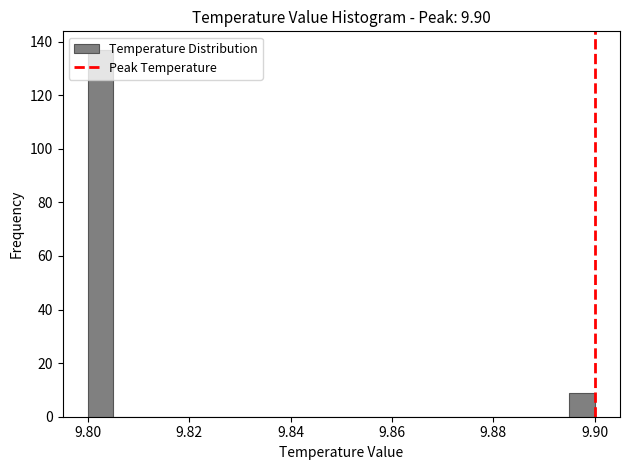

Read against the x-axis, roughly where is the centre of the tallest bar?

9.802